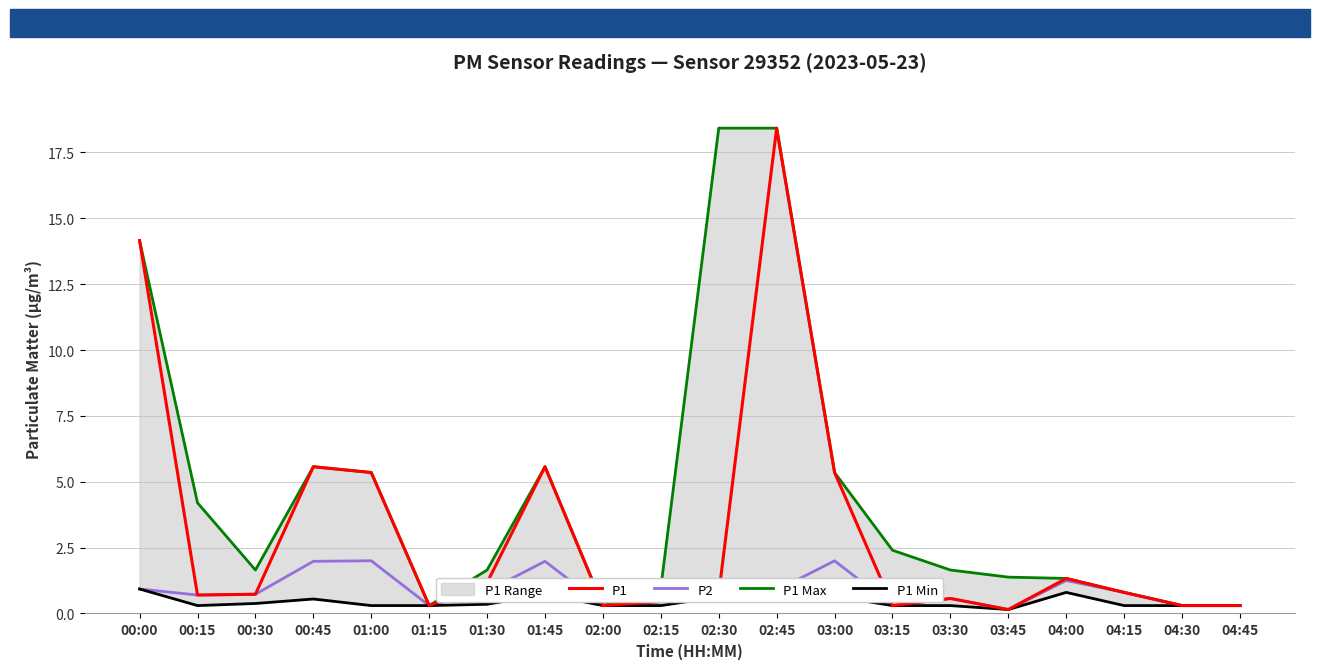

At which category does P1 Max reach its first local valley?

00:30